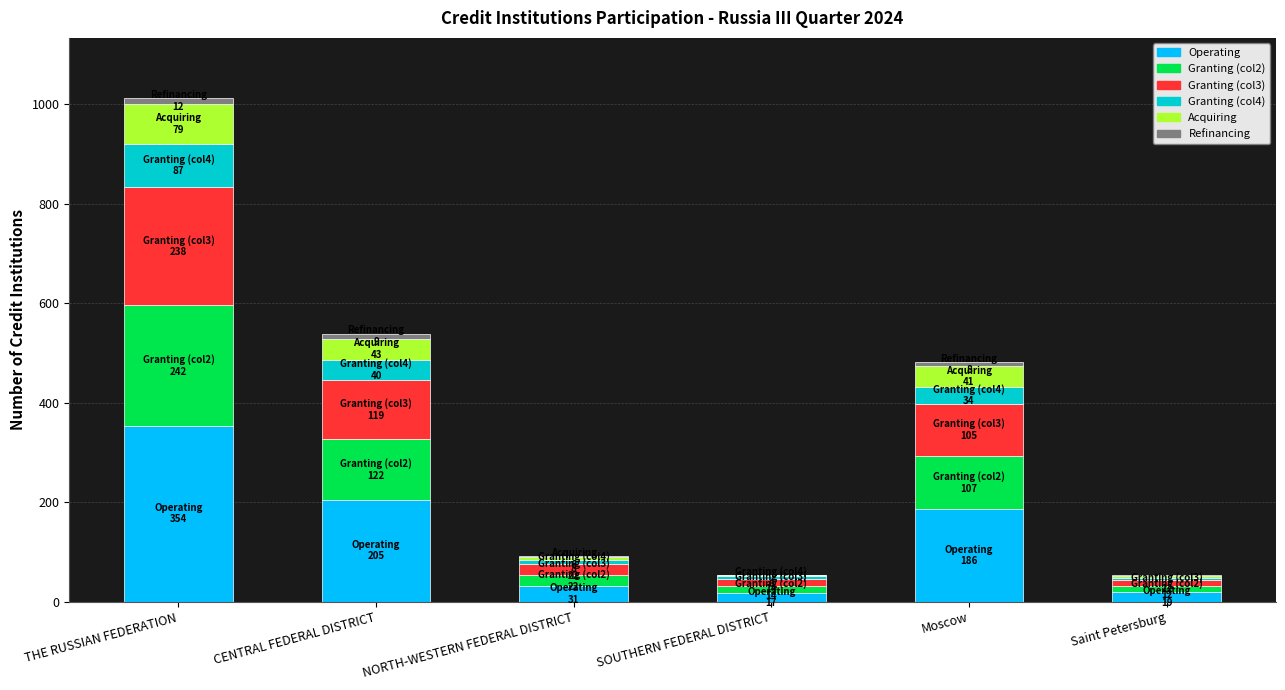

What is the maximum value for Operating?

354